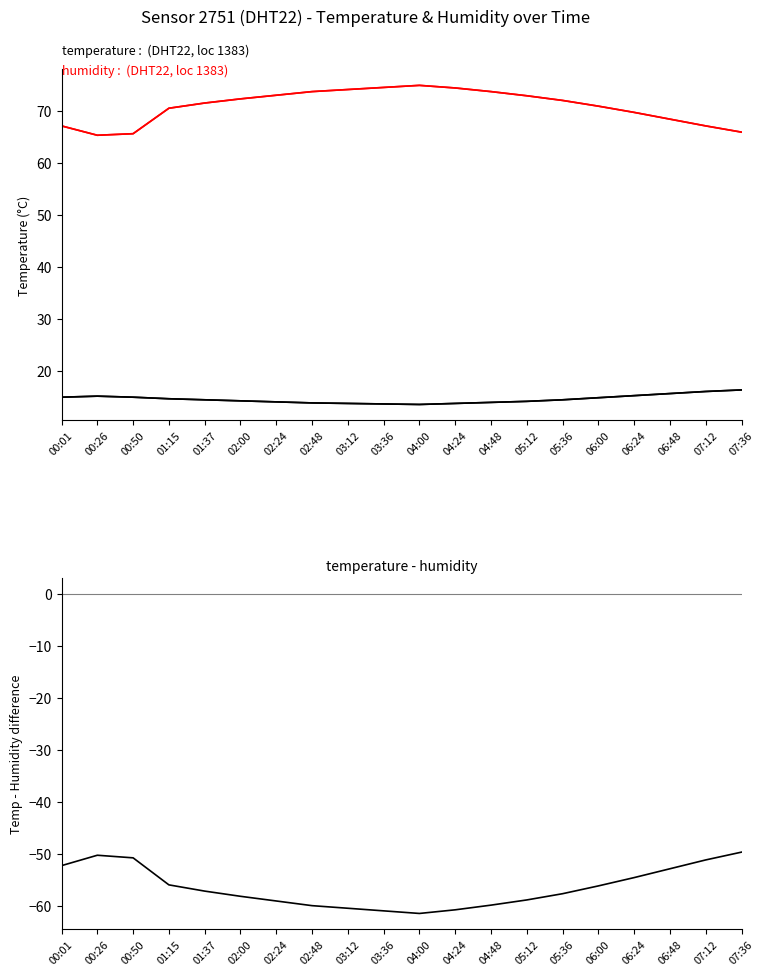

How many interior local peaks does the humidity series have?

1